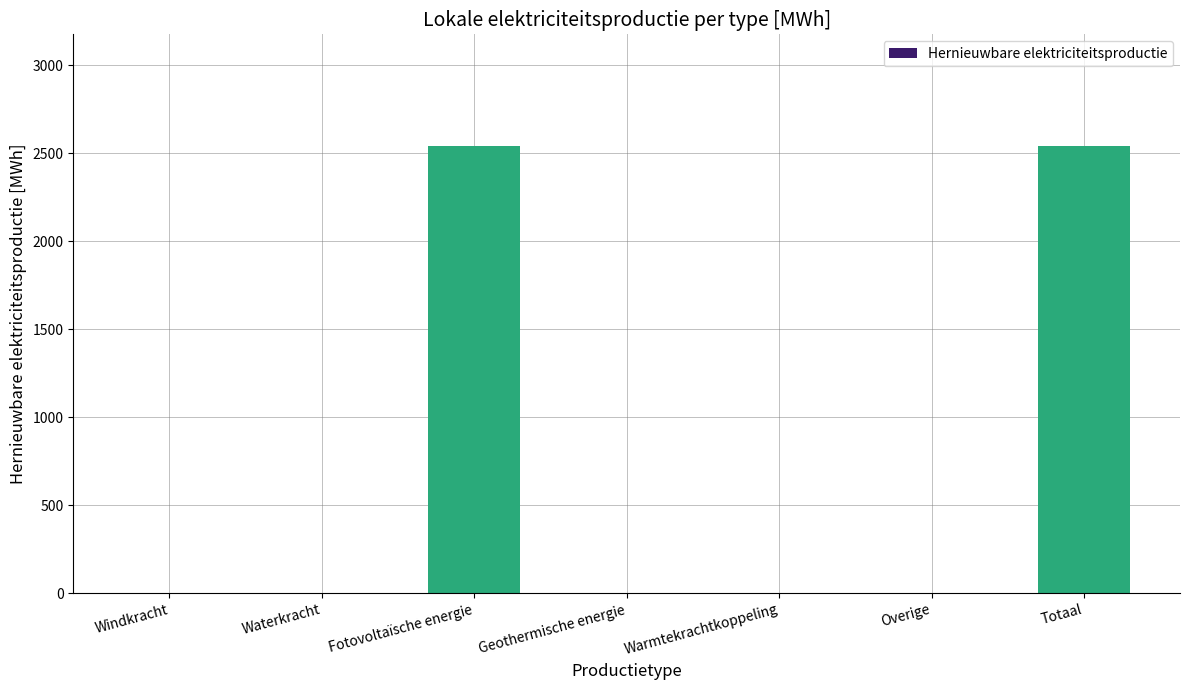

What is the difference between the values at Waterkracht and Totaal?

2540.5